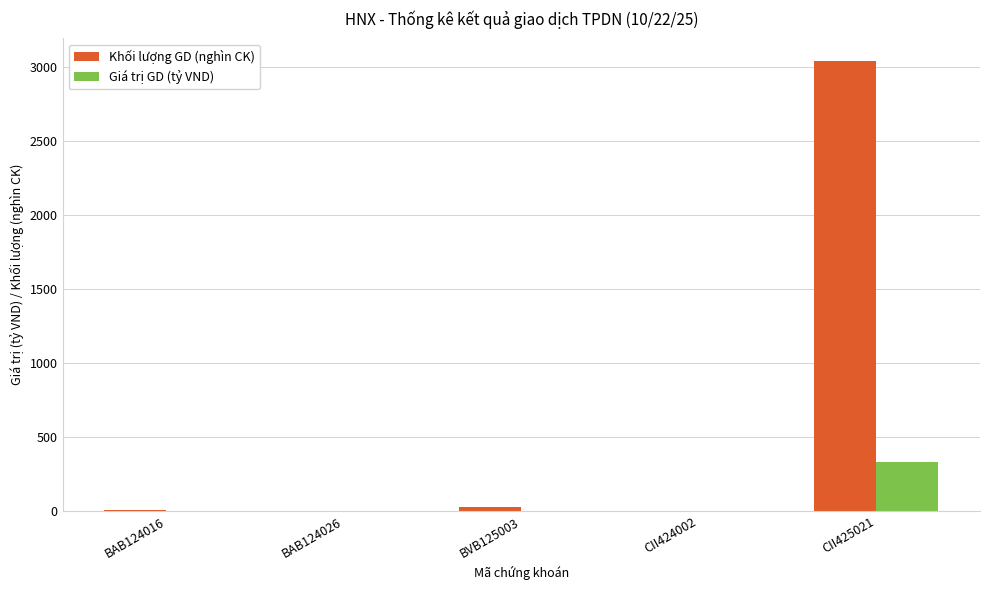

Which series has the largest total across all categories?

Khối lượng GD (nghìn CK)